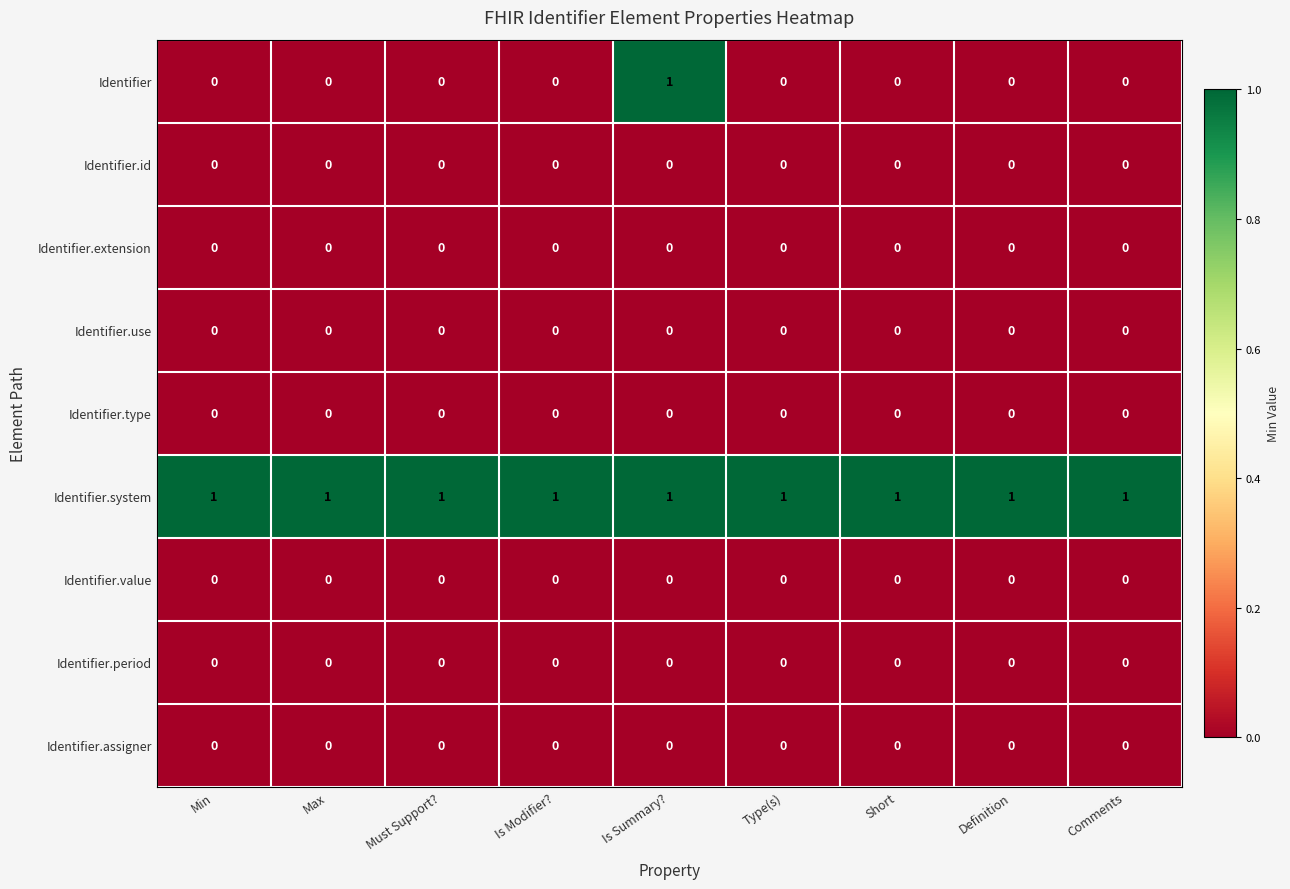

Which series changed the most between Is Summary? and Comments?

Identifier